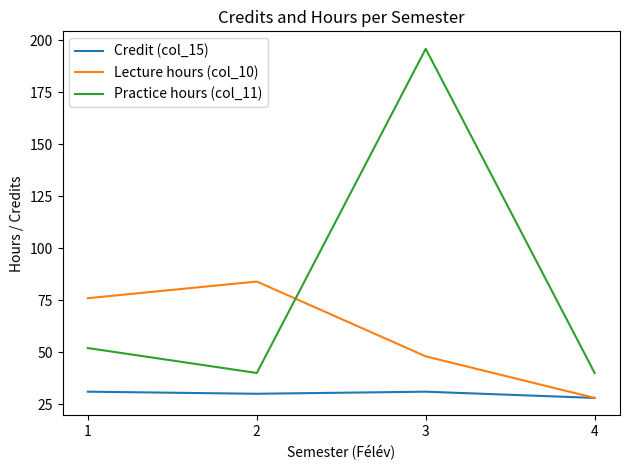

True or false: Practice hours (col_11) and Credit (col_15) intersect in this chart.

False